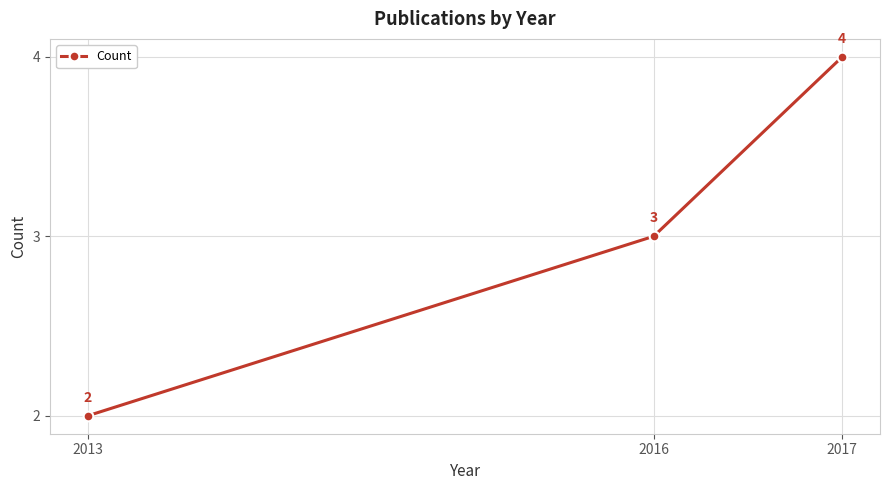

Is it true that the value at 2013 is 3?

False